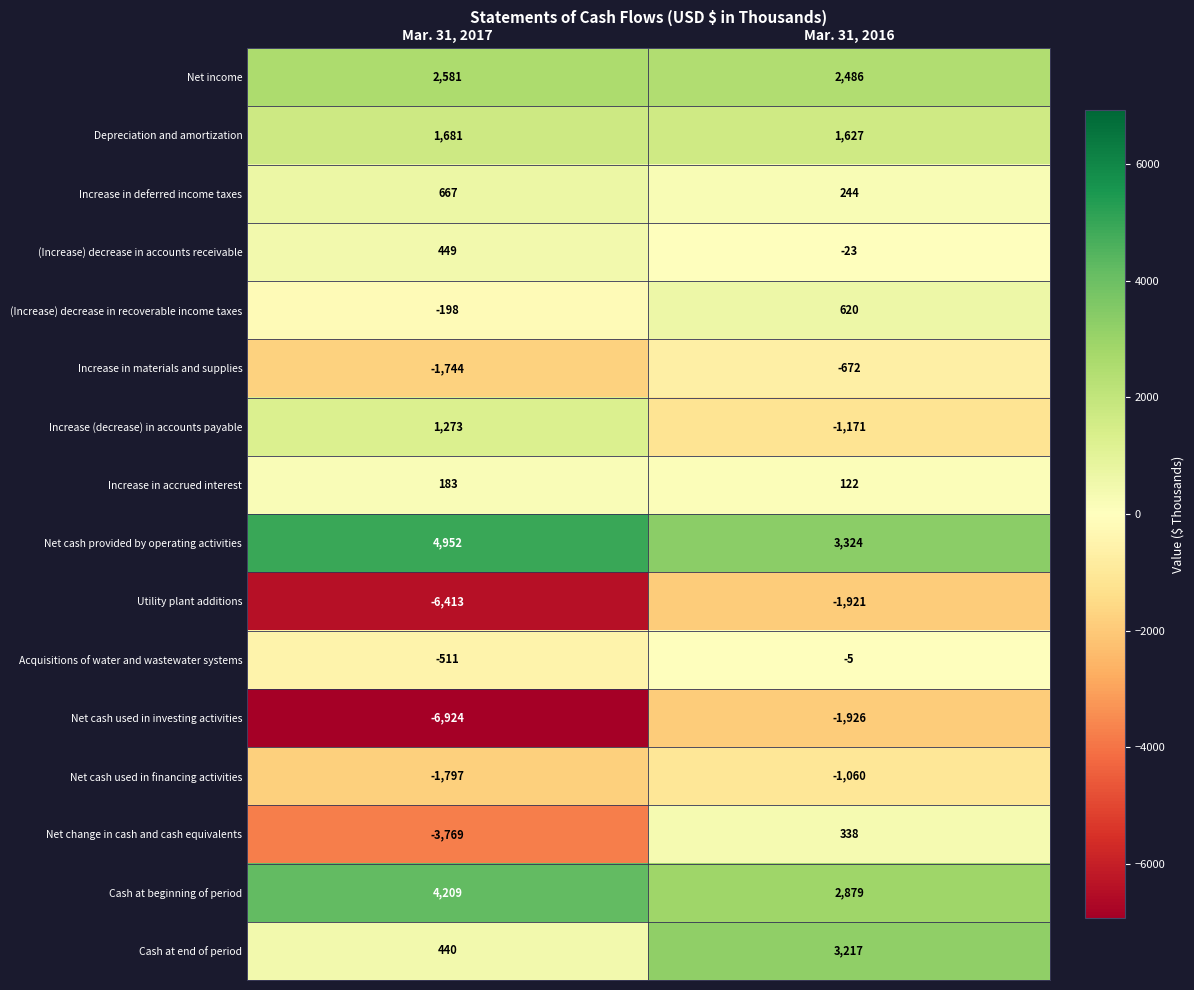

At which label is Utility plant additions closest to -4167?

Mar. 31, 2017